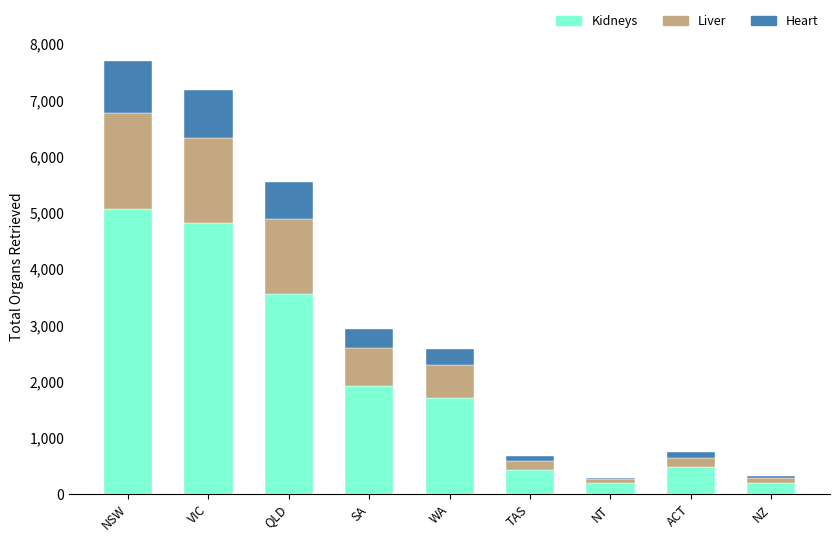

The Kidneys series shows 4815 at VIC. True or false?

True